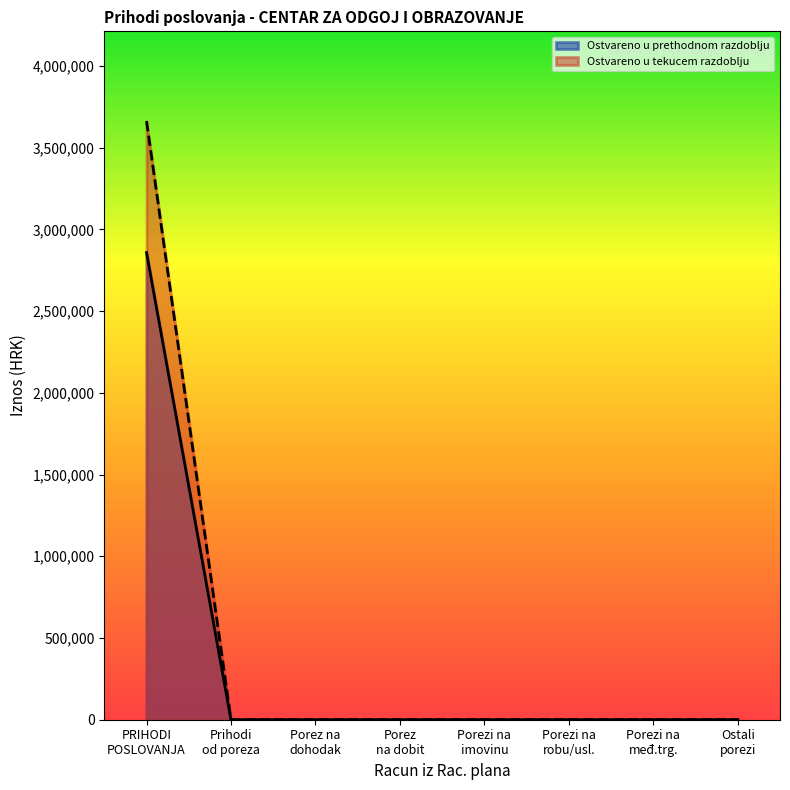

What is the maximum value shown in the chart?

3662327.1